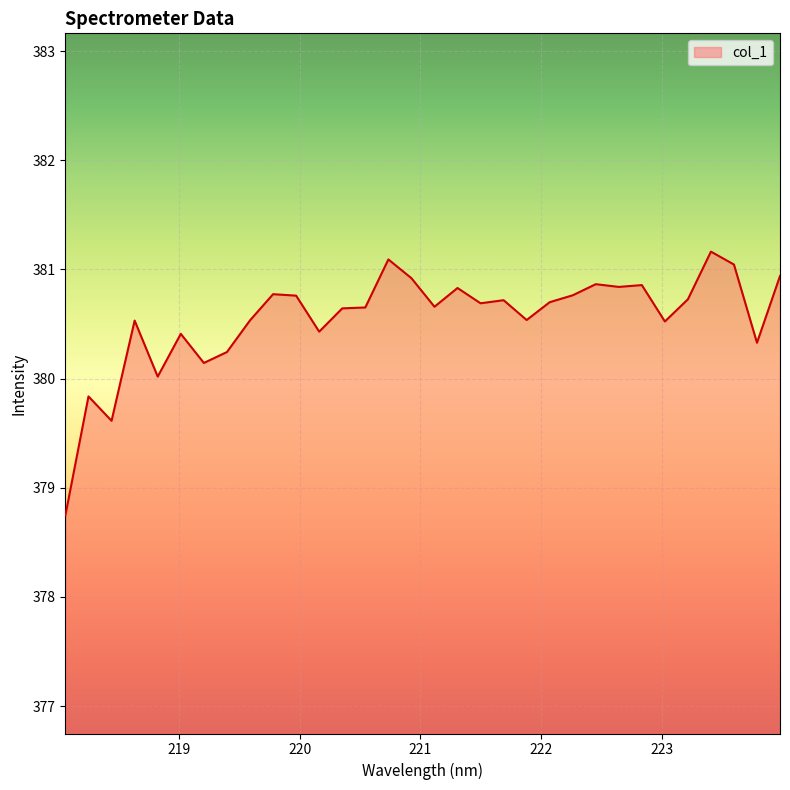

Where does the data first go above 380?

218.6332